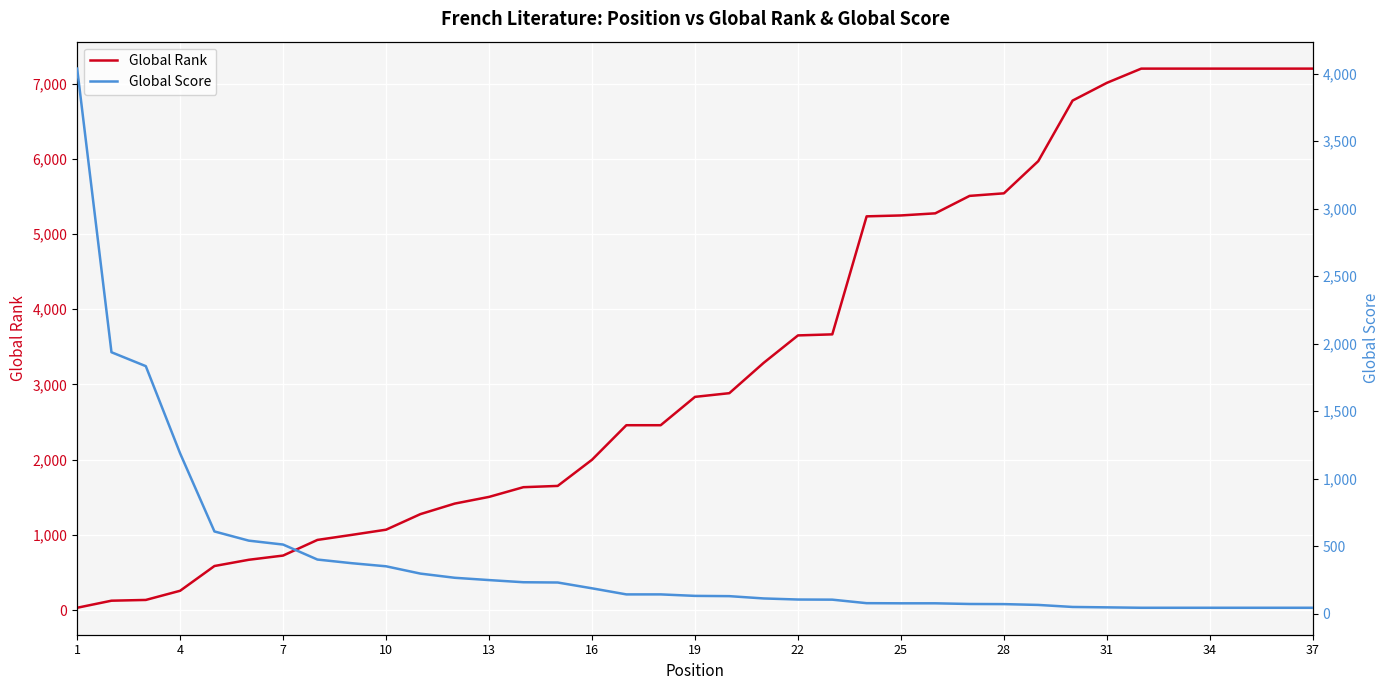

Reading left to right, transcribe all the data shown in this chart.

Global Rank: 31	125	135	257	586	669	725	933	1000	1069	1276	1416	1505	1634	1651	1999	2458	2458	2835	2884	3287	3652	3666	5235	5247	5275	5507	5541	5969	6774	7010	7199	7199	7199	7199	7199	7199
Global Score: 4037	1937	1834	1188	610	542	513	402	375	352	298	267	250	234	232	189	144	144	133	131	114	106	105	79	78	78	73	72	66	51	48	45	45	45	45	45	45